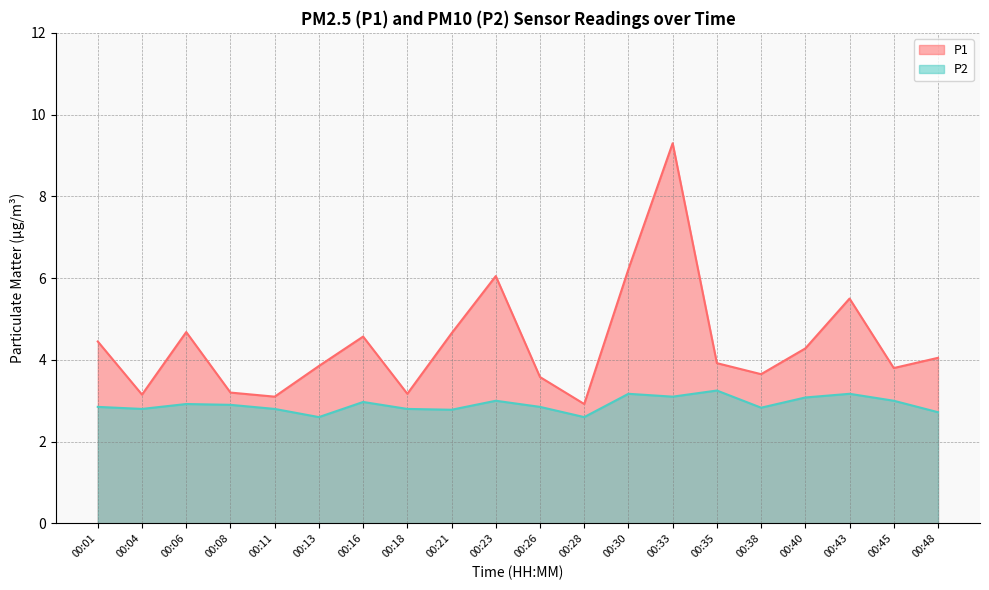

What value does the P2 series have at 00:23?

3.0